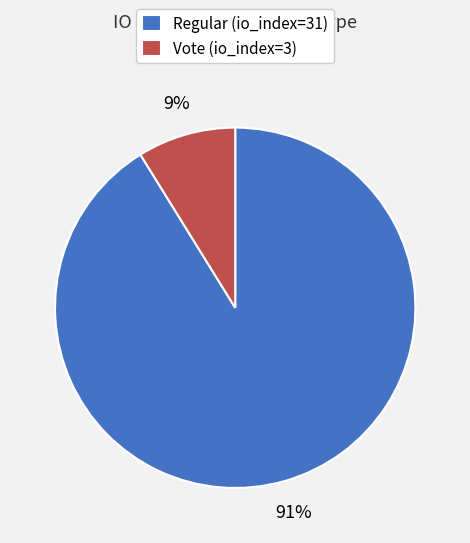

Is Vote (io_index=3) the majority of the pie?

No